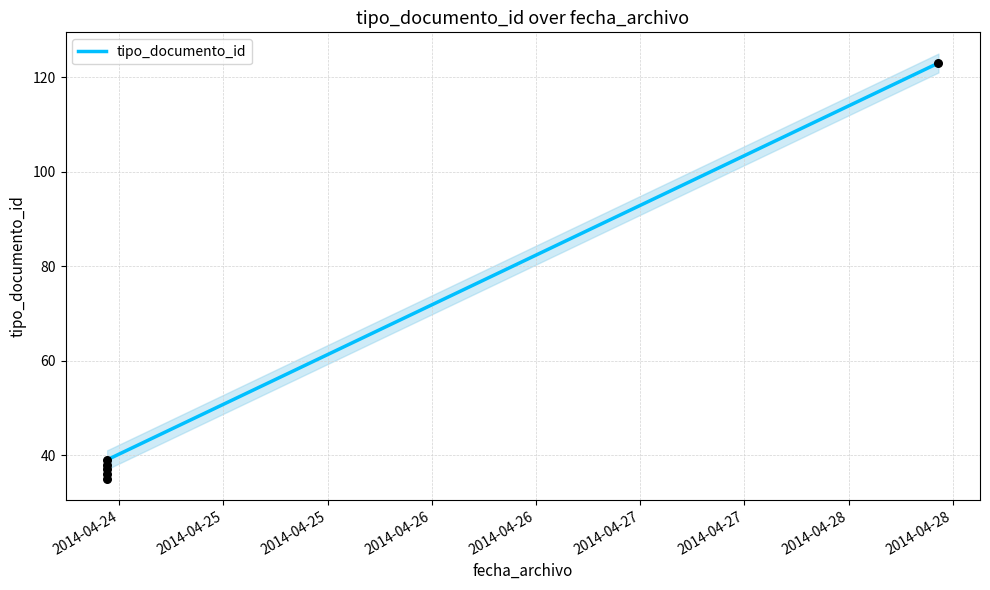

Between 2014-04-24 10:36:07 and 2014-04-24 10:36:07, which is larger?

2014-04-24 10:36:07